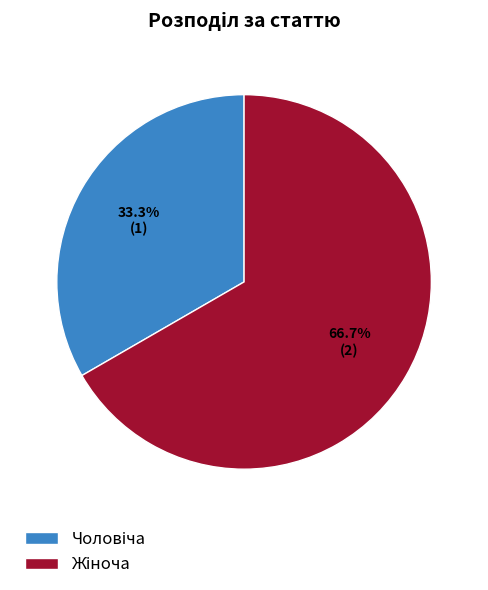

Is there a majority slice in this chart?

Yes